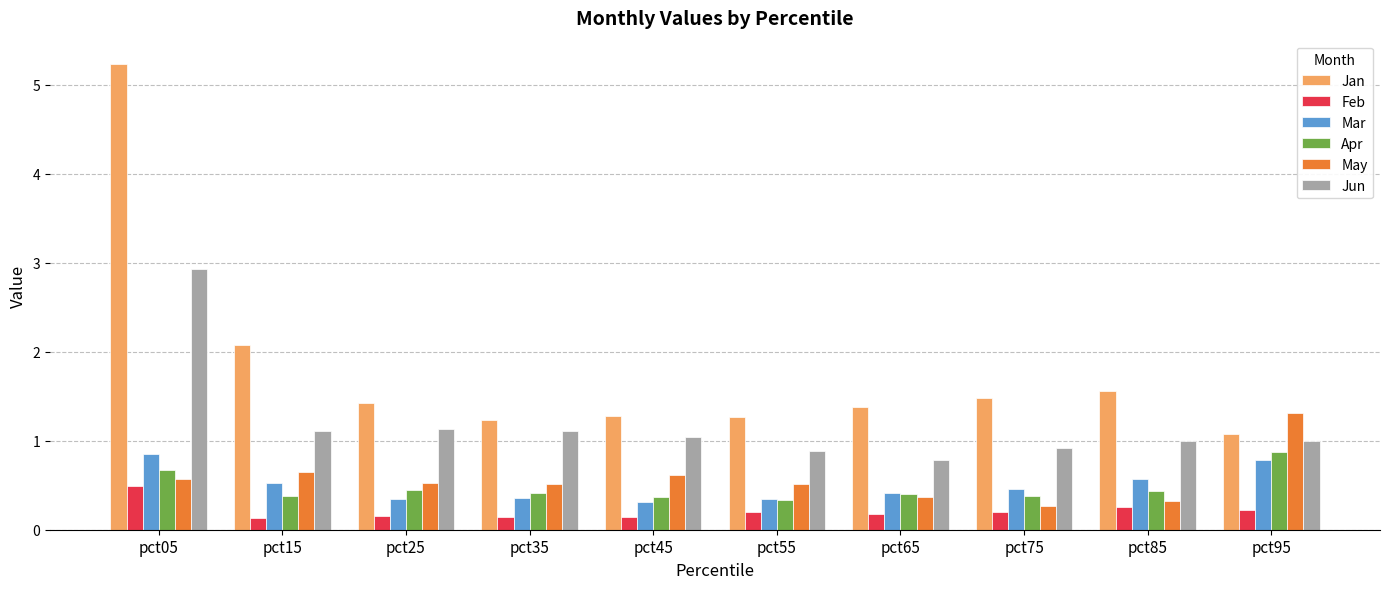

What is the maximum value for Jan?

5.2